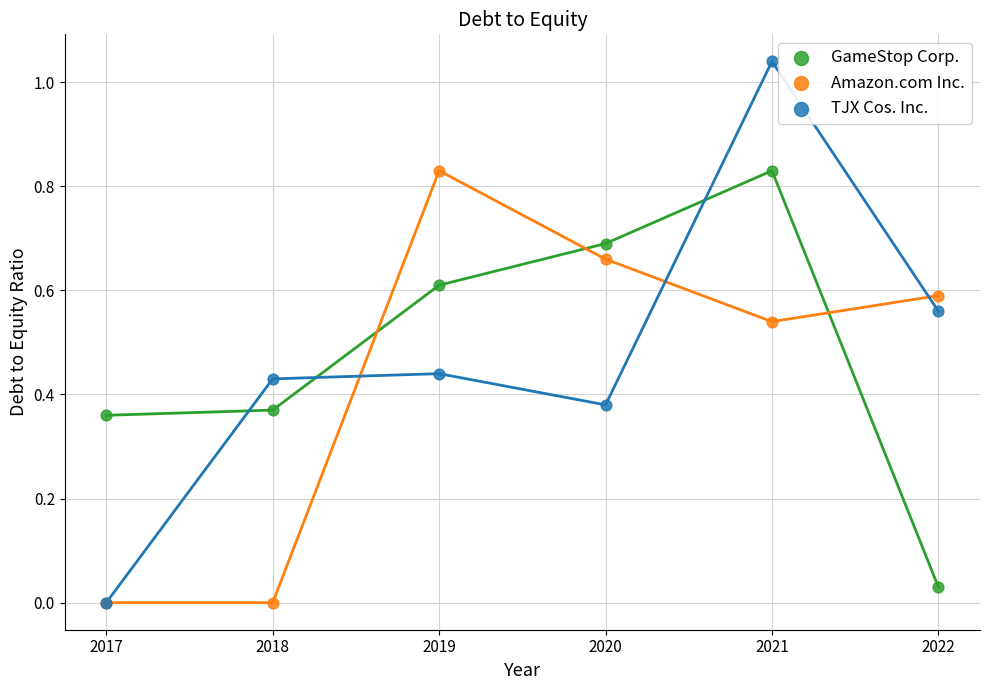

What are all the series names shown in the legend?

GameStop Corp., Amazon.com Inc., TJX Cos. Inc.